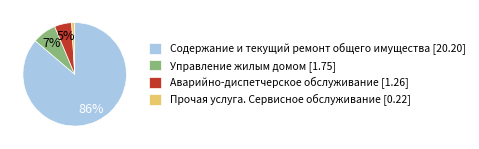

Which category has the biggest portion of the pie?

Содержание и текущий ремонт общего имущества